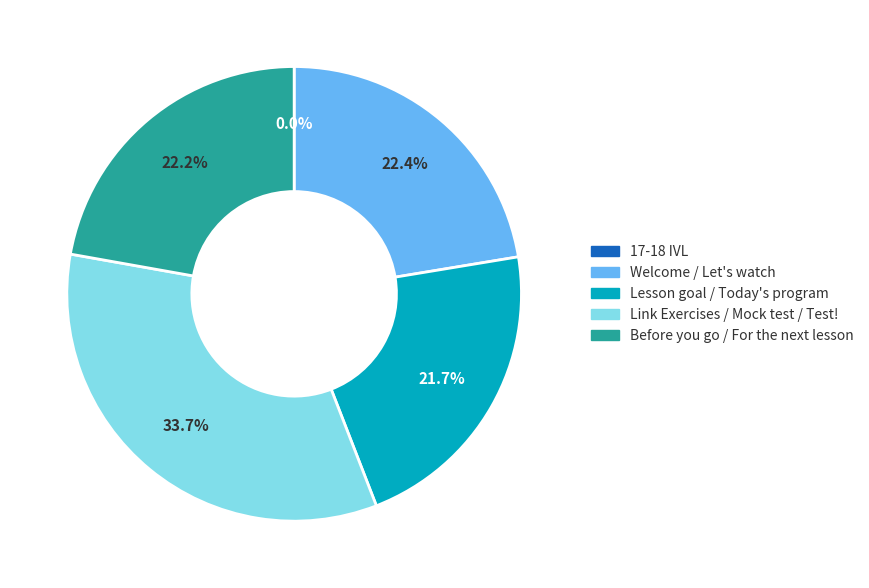

Is there a majority slice in this chart?

No